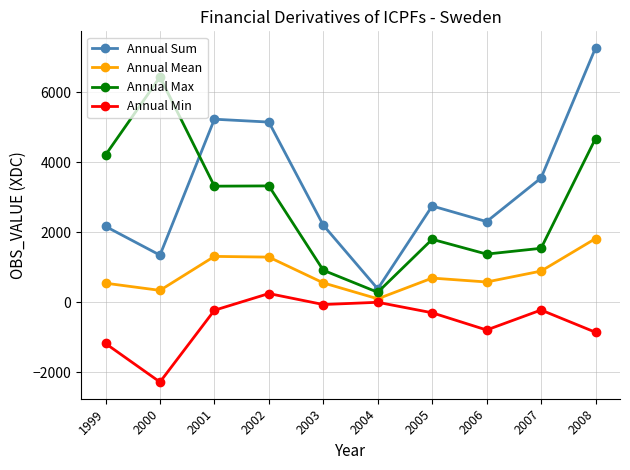

At which category is the sum across all series the highest?

2008